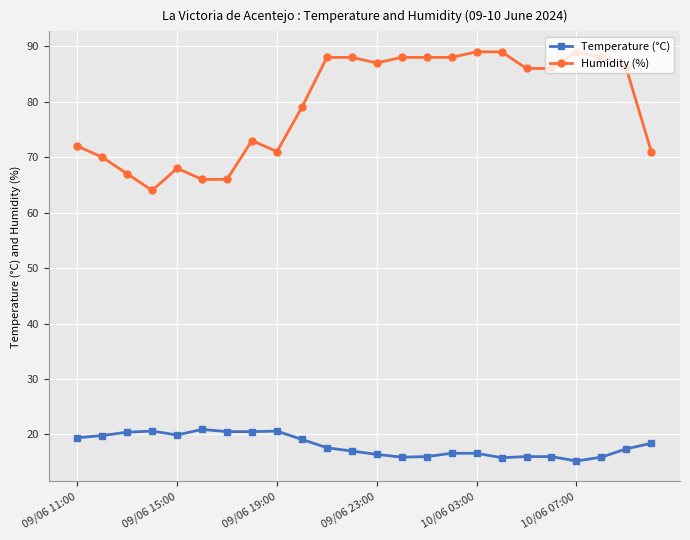

True or false: Temperature (°C) and Humidity (%) intersect in this chart.

False